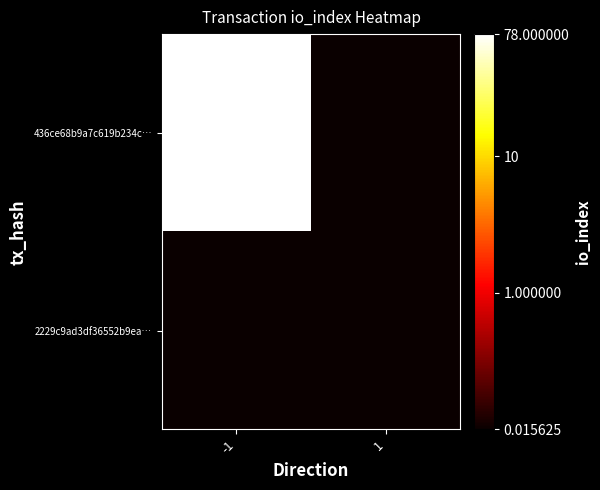

Rank the series by their average value, from lowest to highest.

2229c9ad3df36552b9ea…, 436ce68b9a7c619b234c…